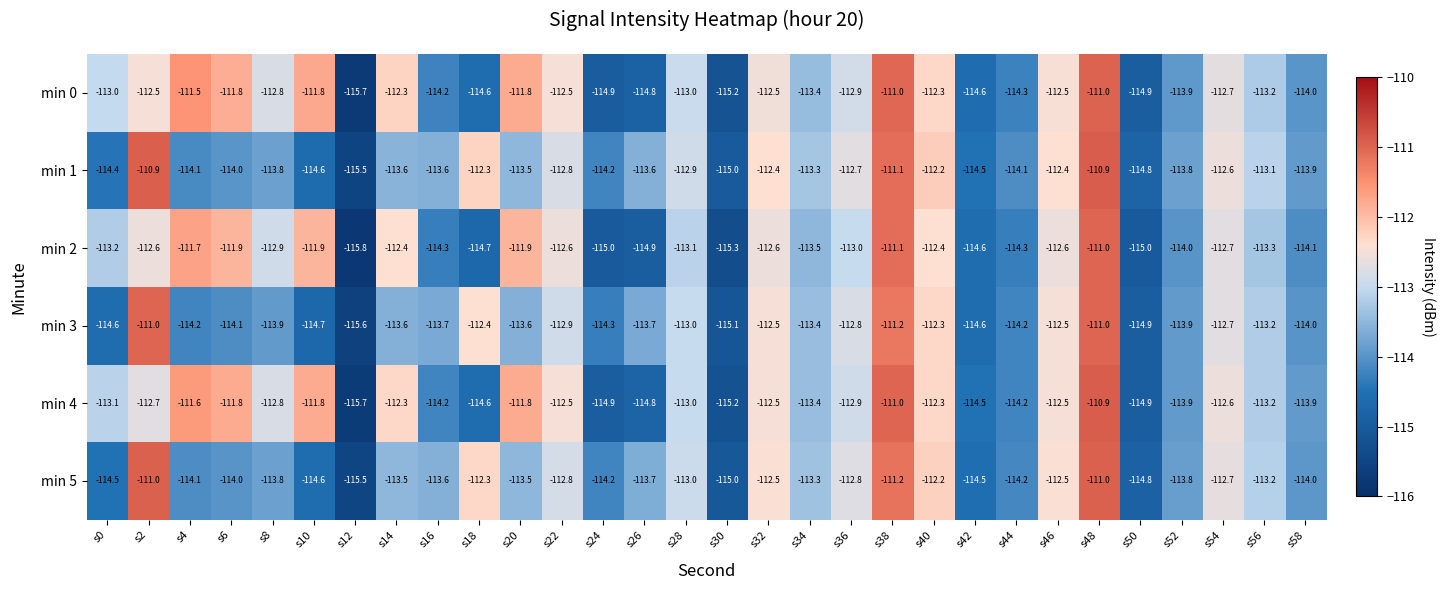

Which category has the lowest value in the min 1 series?

s12